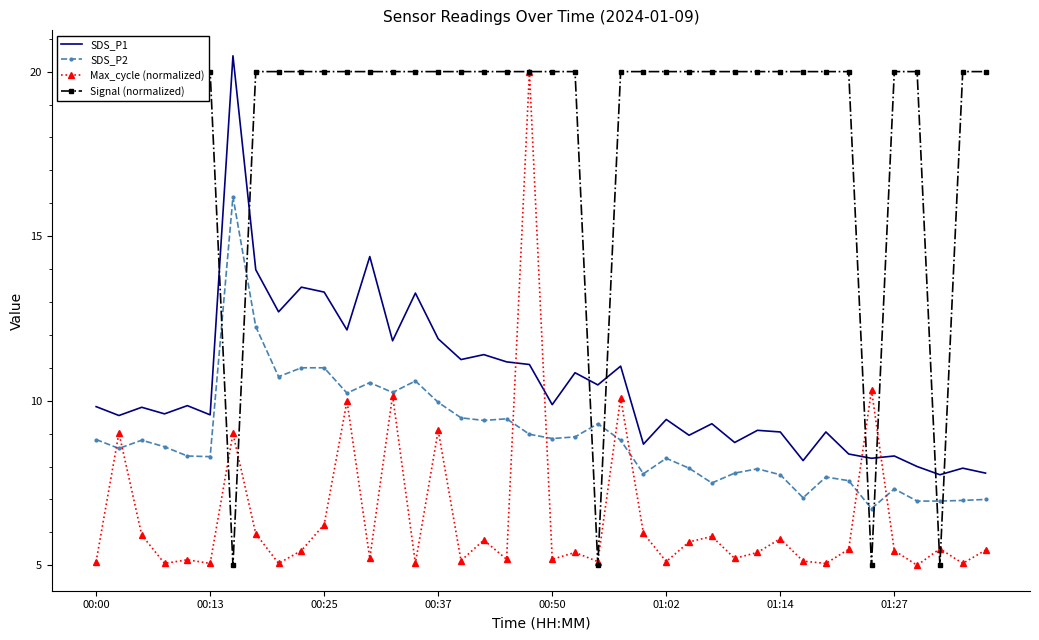

Where does the SDS_P1 series first go above 9?

00:00